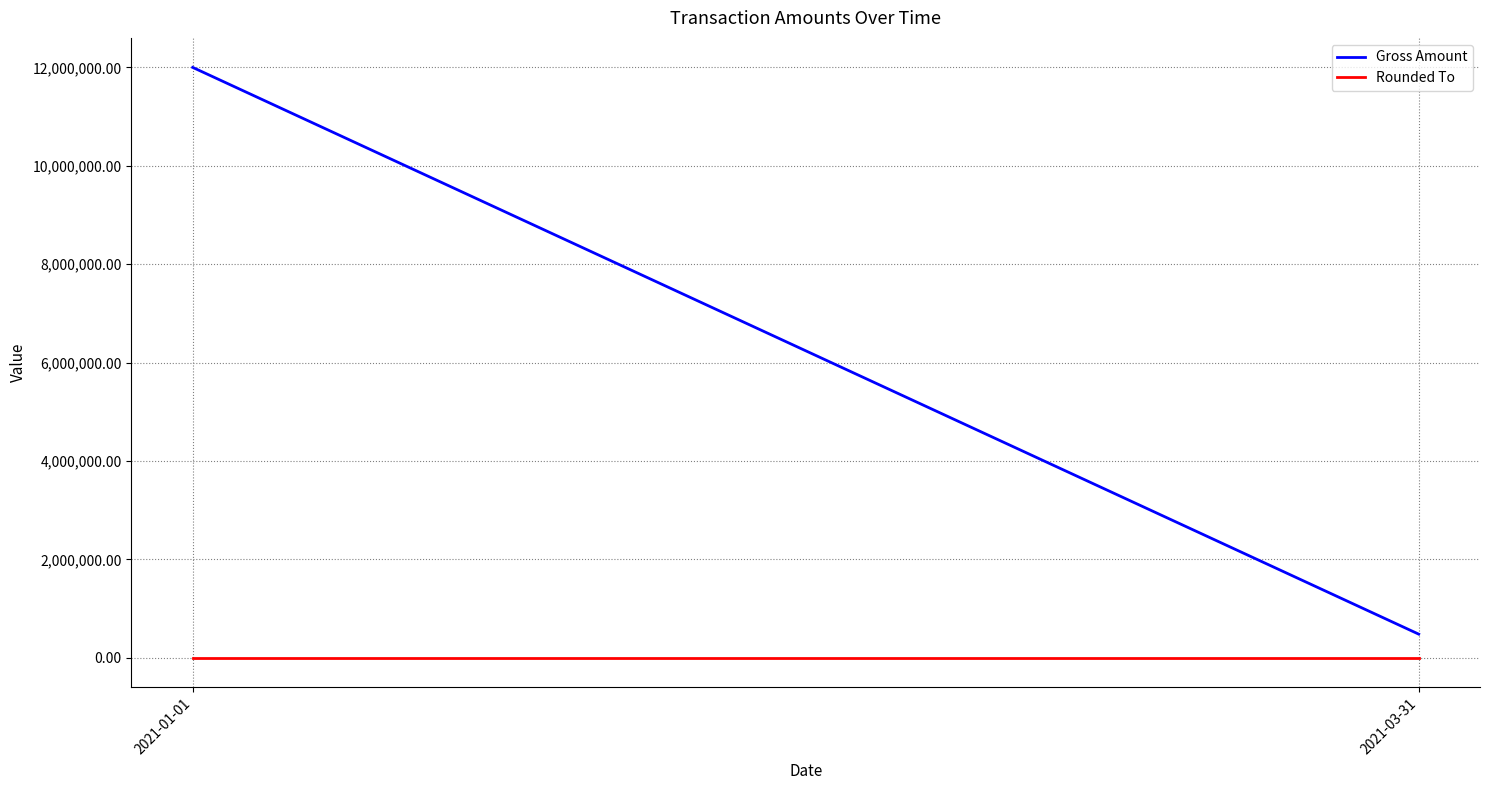

What is the maximum value shown in the chart?

12000000.0